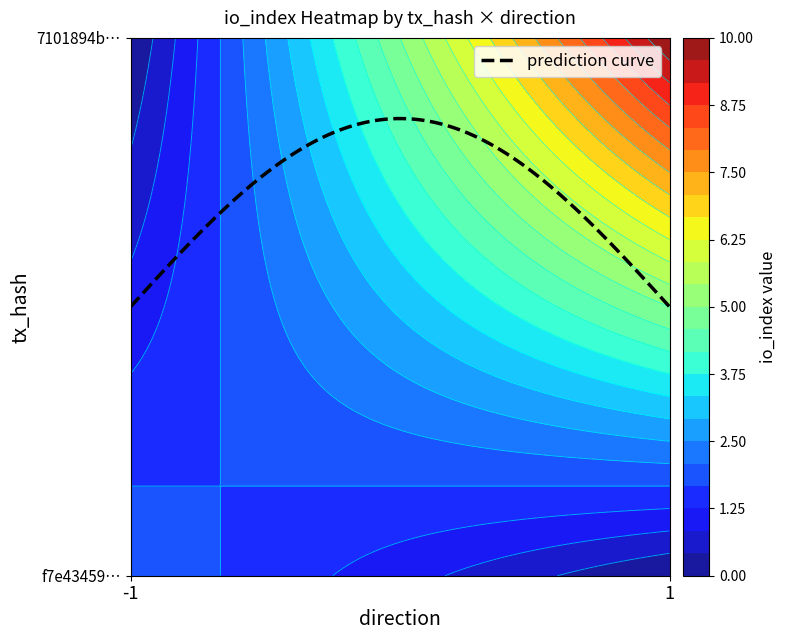

How many distinct data groups are displayed?

2